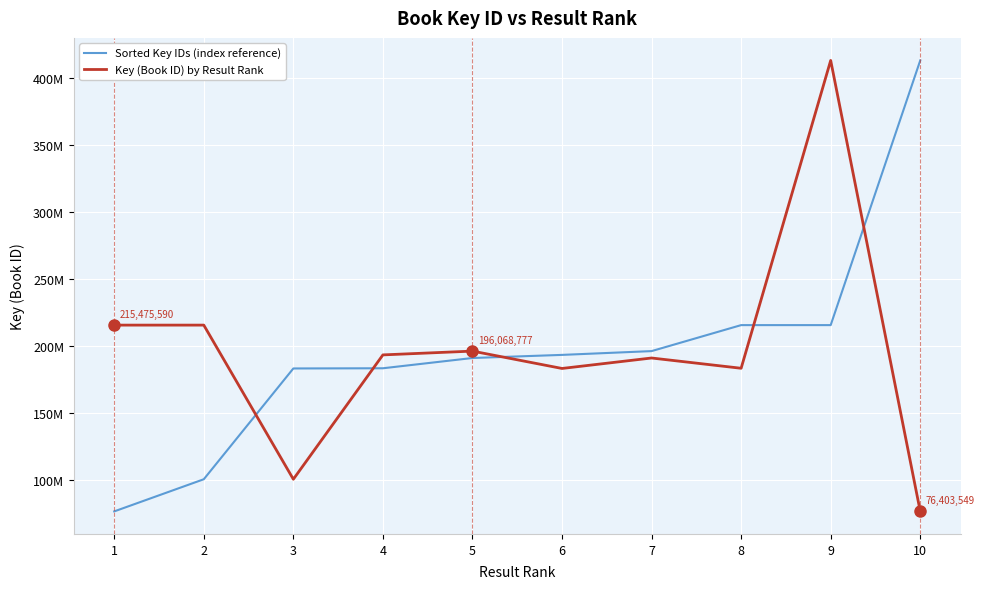

At which label does Key (Book ID) by Result Rank first exceed 193241317?

1